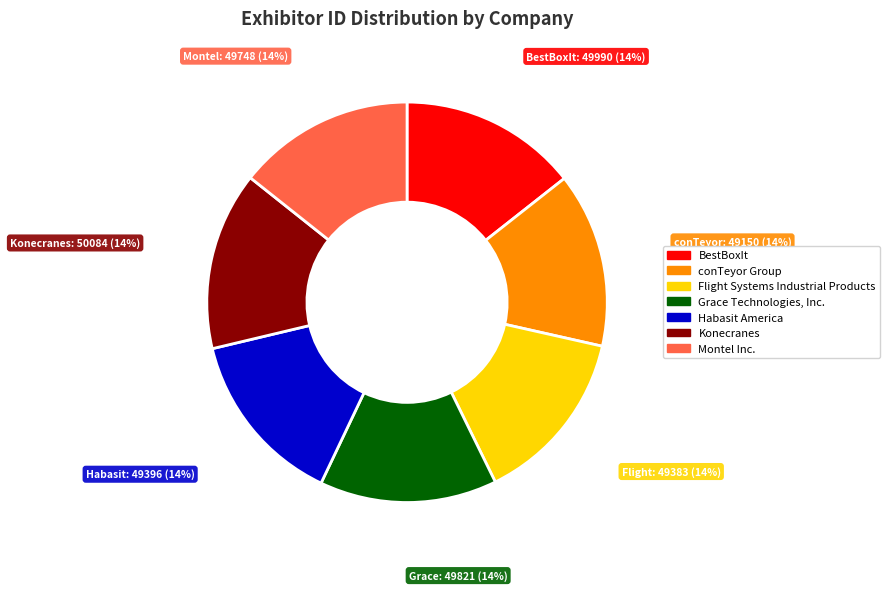

Is there a majority slice in this chart?

No